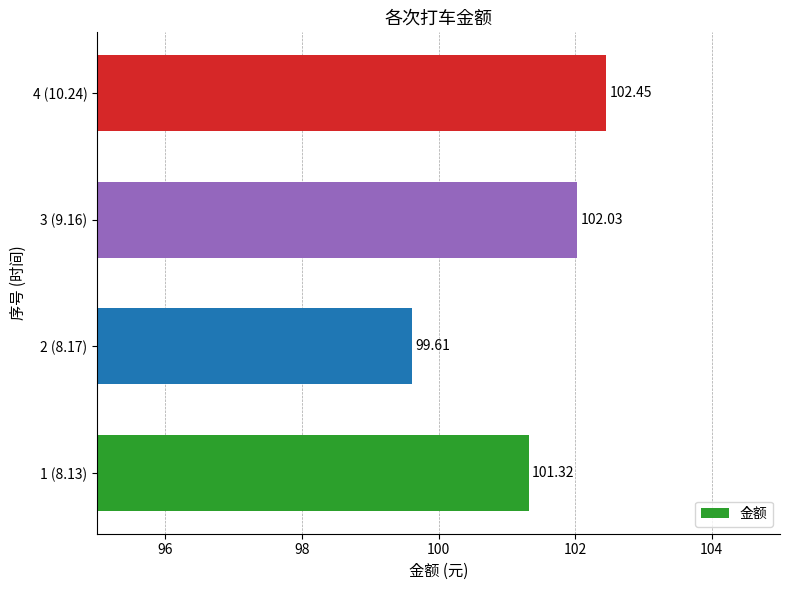

Between 4 (10.24) and 1 (8.13), which is larger?

4 (10.24)